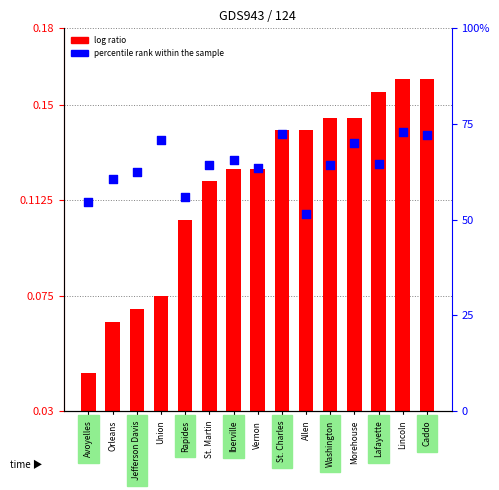

Is the value of log ratio at Lafayette greater than the value of percentile rank within the sample at Lincoln?

No